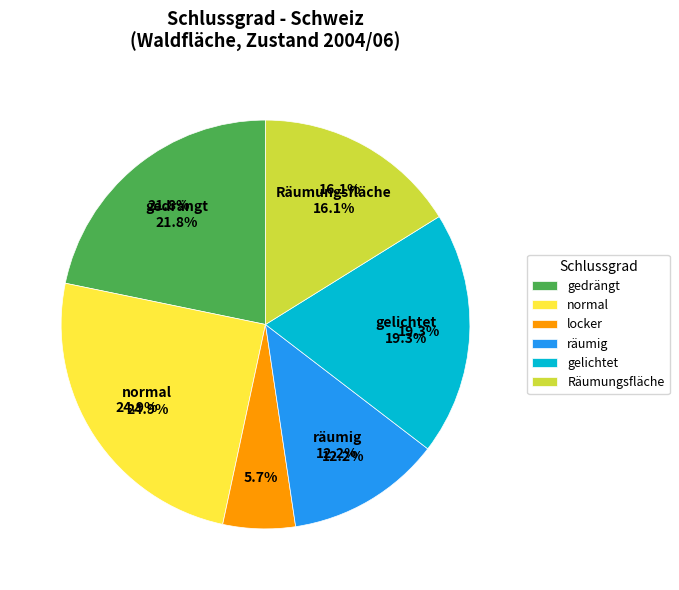

Is subalpin the majority of the pie?

No